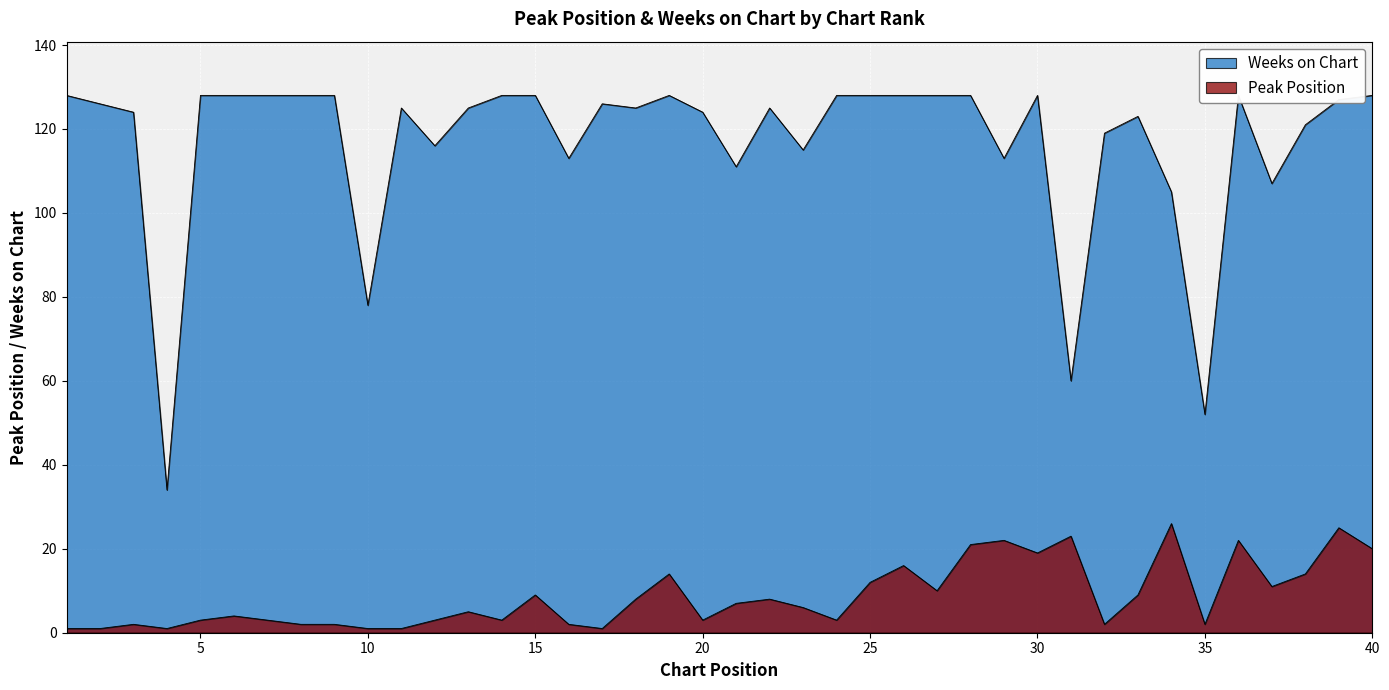

How many lines are shown in the chart?

2